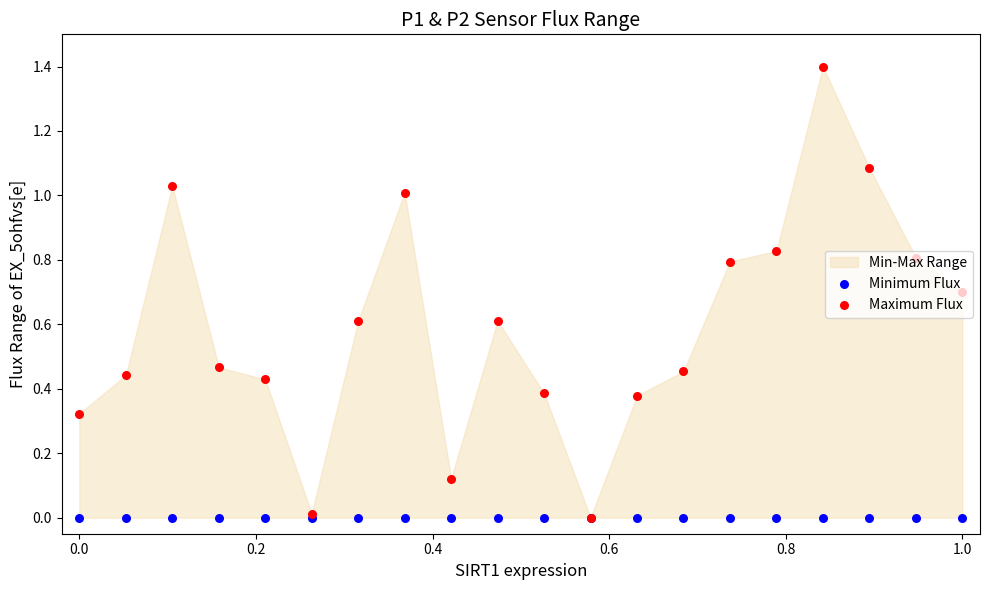

Which series has the largest total across all categories?

Maximum Flux